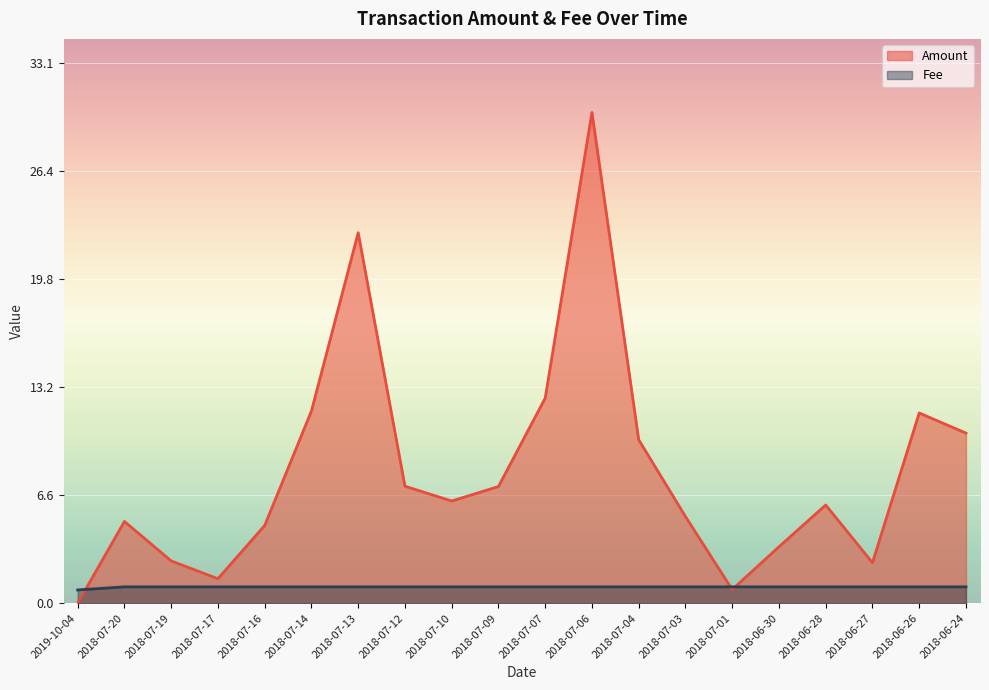

What is the label of the 12th point from the left?

2018-07-06